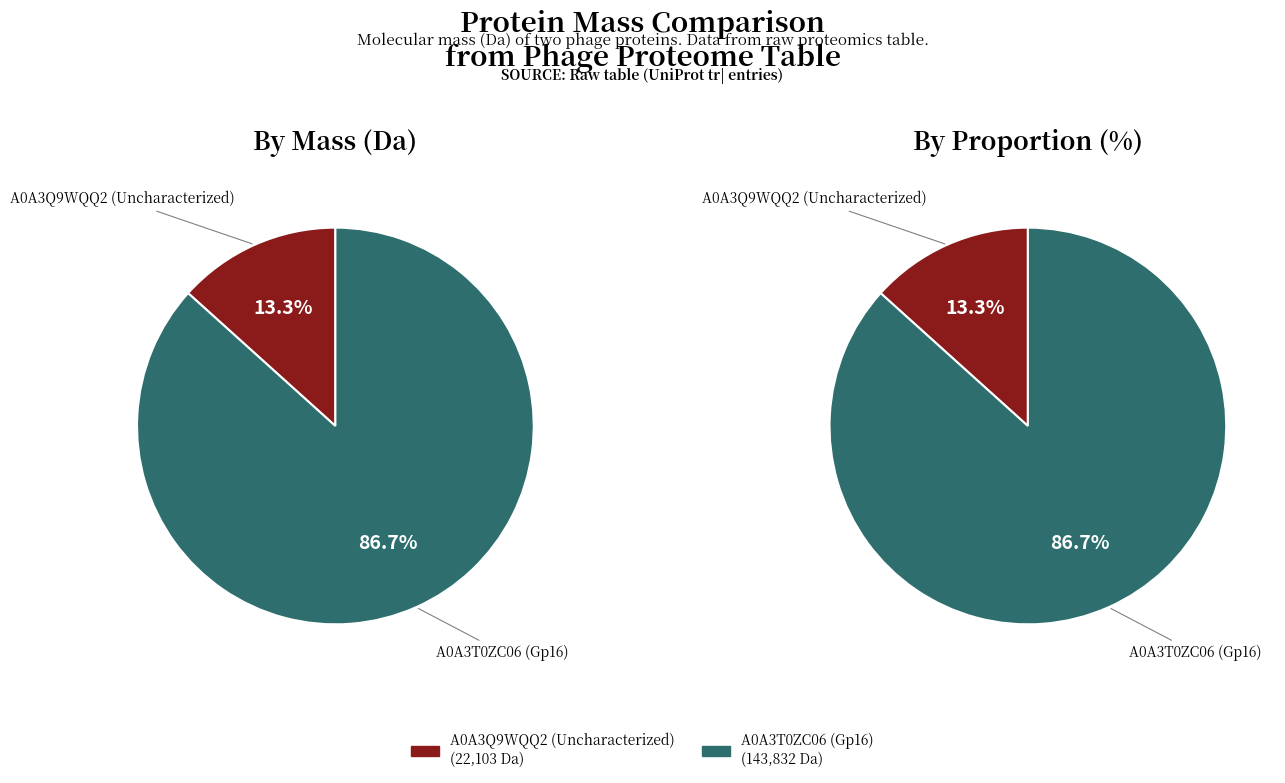

The A0A3Q9WQQ2 (Uncharacterized) slice represents 8% of the pie. True or false?

False